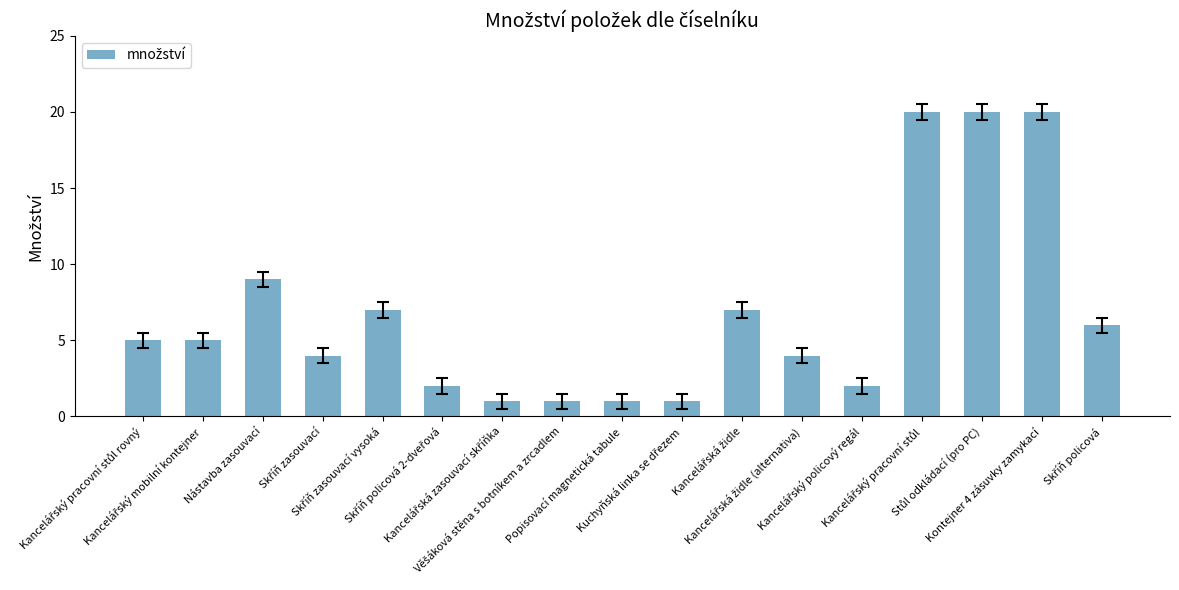

What is the label of the 15th bar from the right?

Nástavba zasouvací